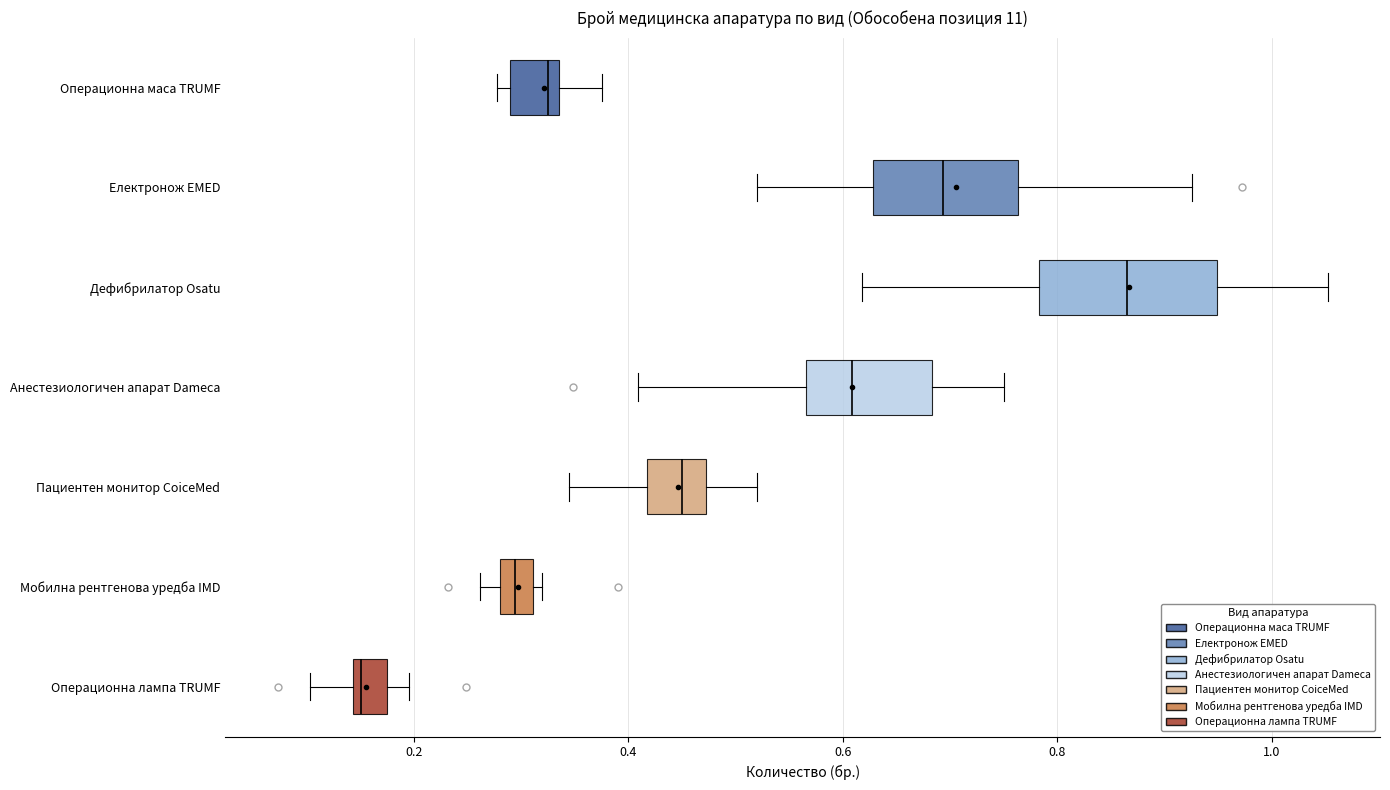

Which box's median line is the furthest to the left?

Операционна лампа TRUMF